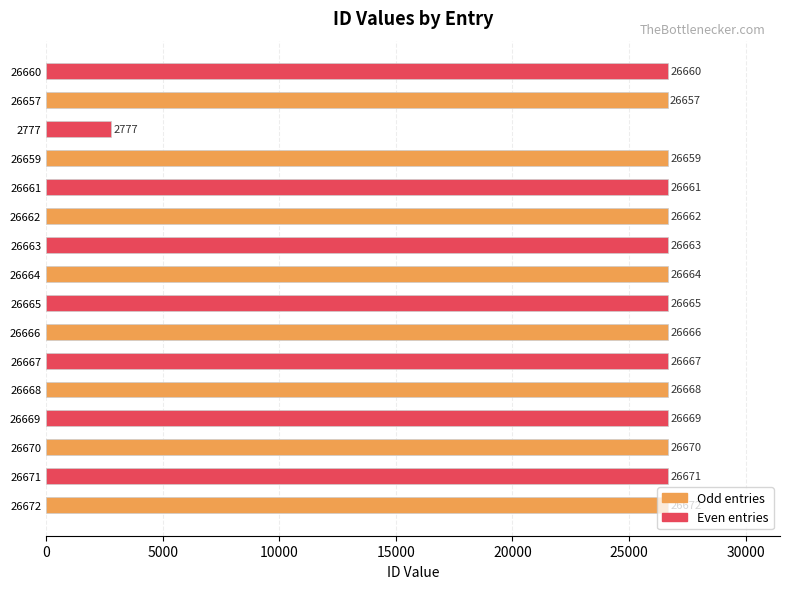

How many series are shown in this chart?

1